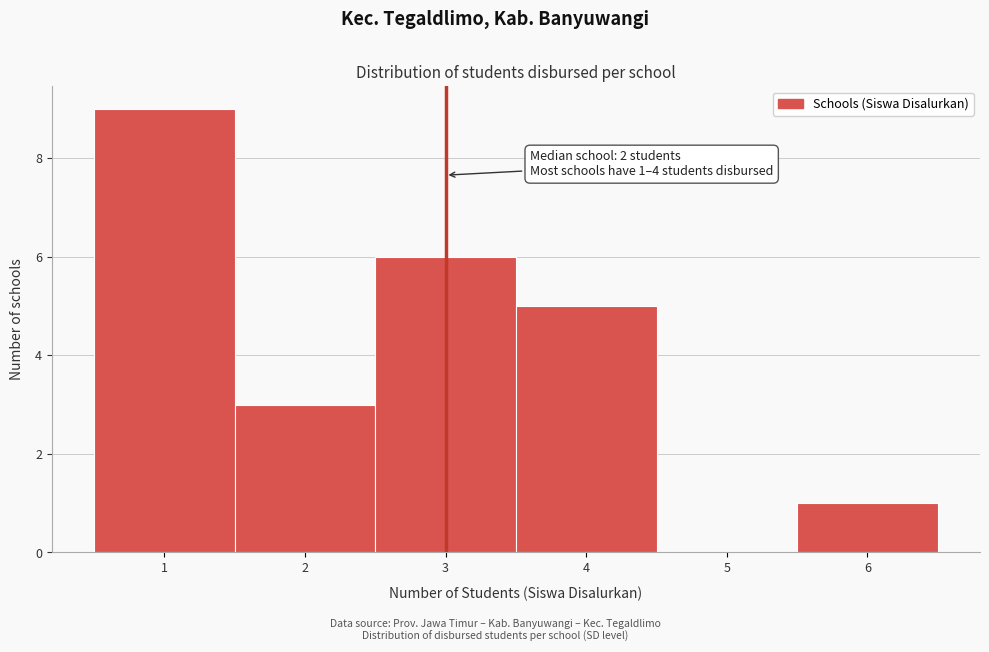

Which range on the x-axis has the tallest bar?

0.5 to 1.5